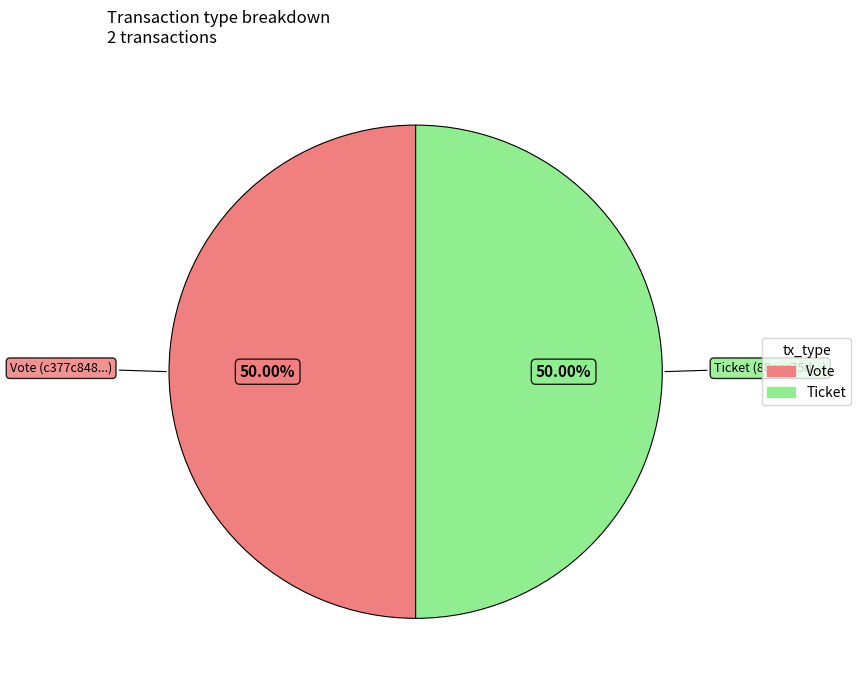

Is the sum of Vote and Ticket greater than half?

Yes